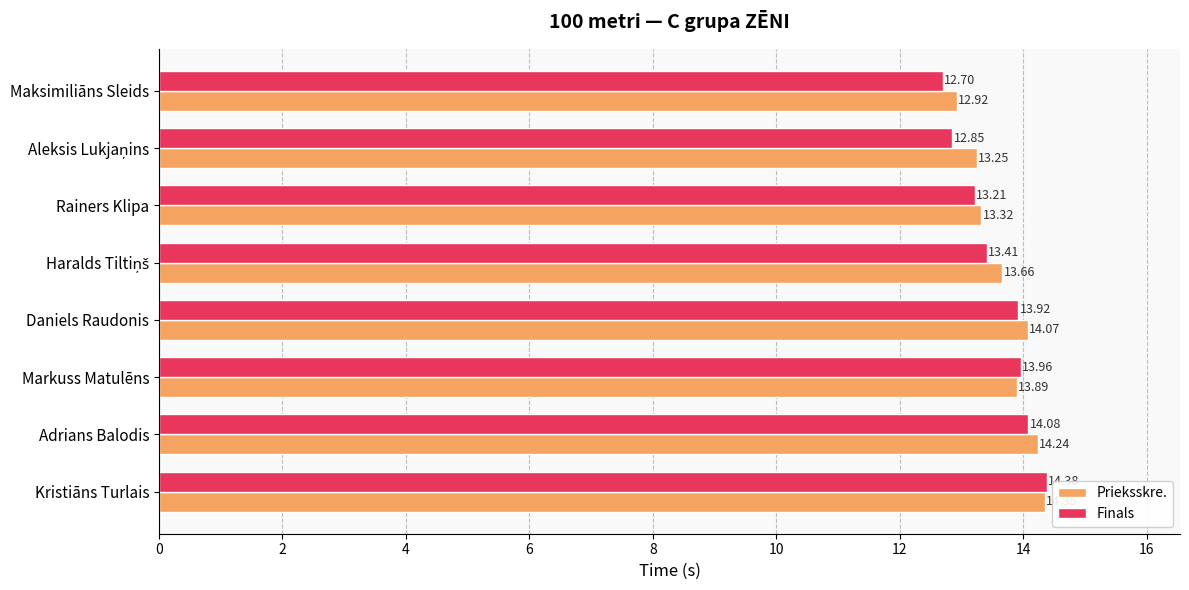

What are all the series names shown in the legend?

Prieksskre., Finals